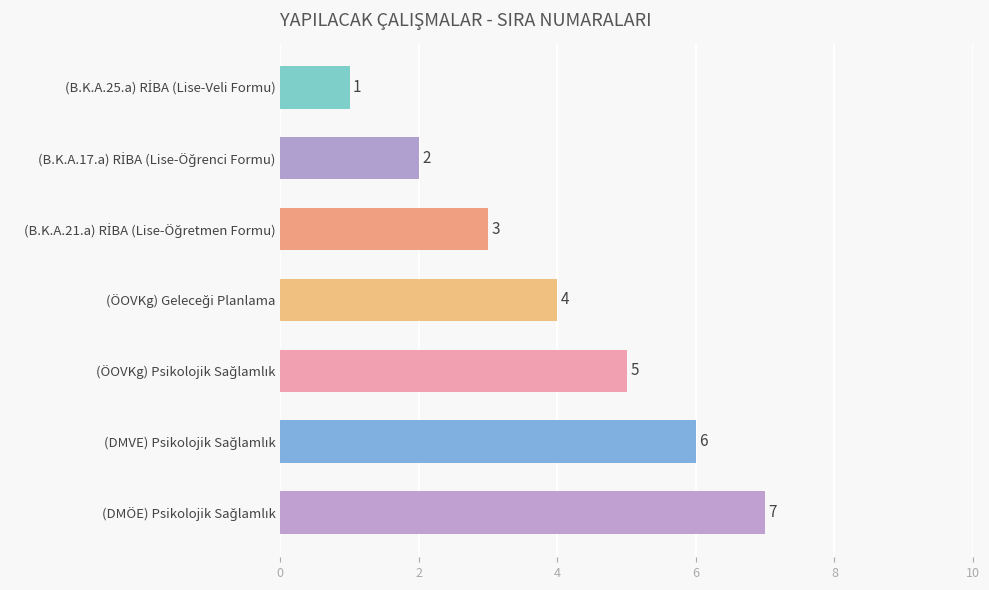

Count the values in the range 2 to 6.

5